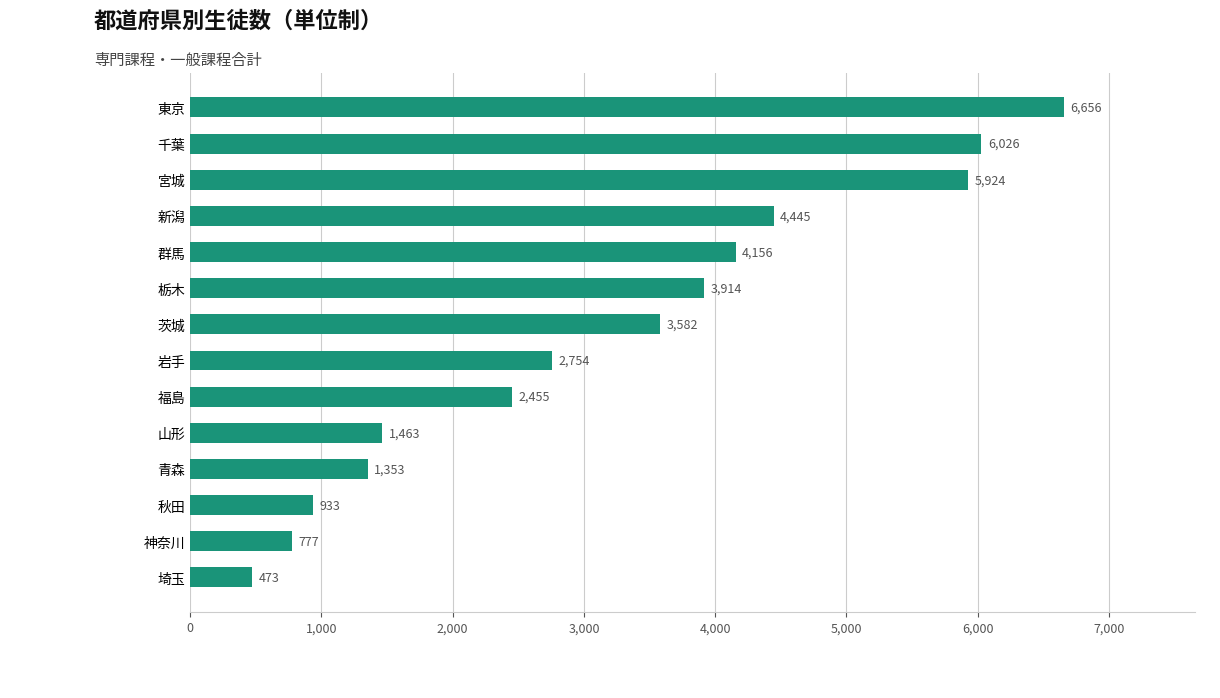

What position from the bottom is 神奈川?

2